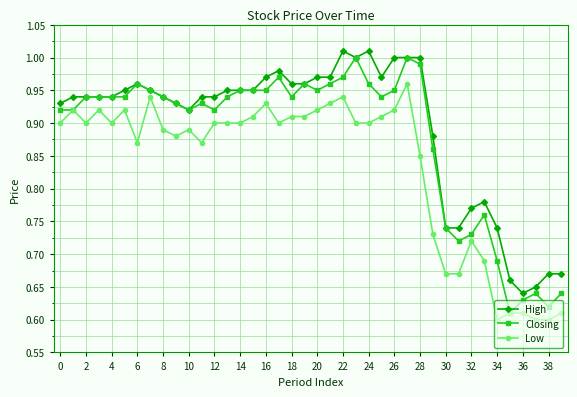

True or false: Low has more than 0 interior local peaks.

True